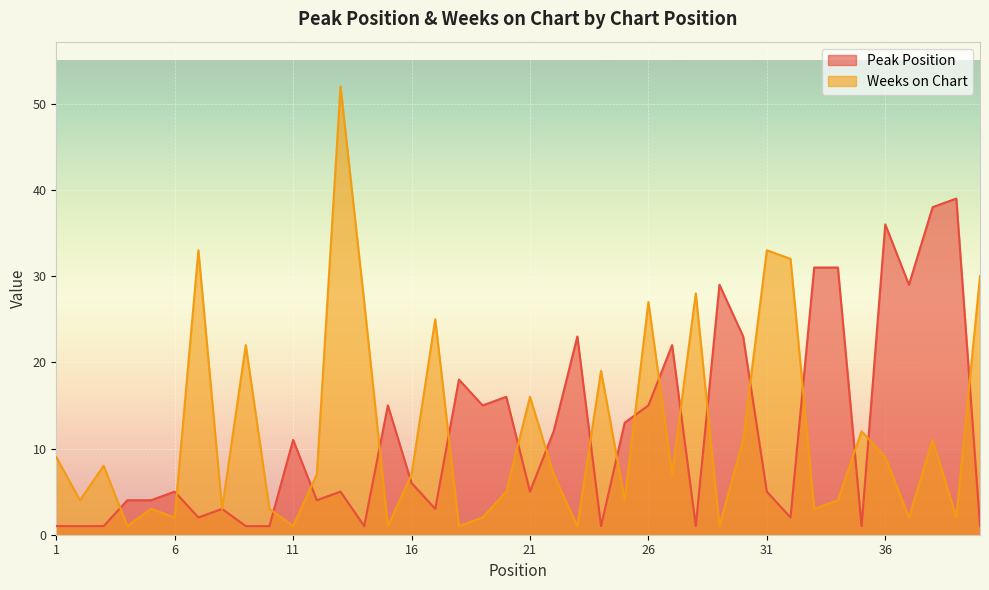

Between 37 and 24, which is larger?

37